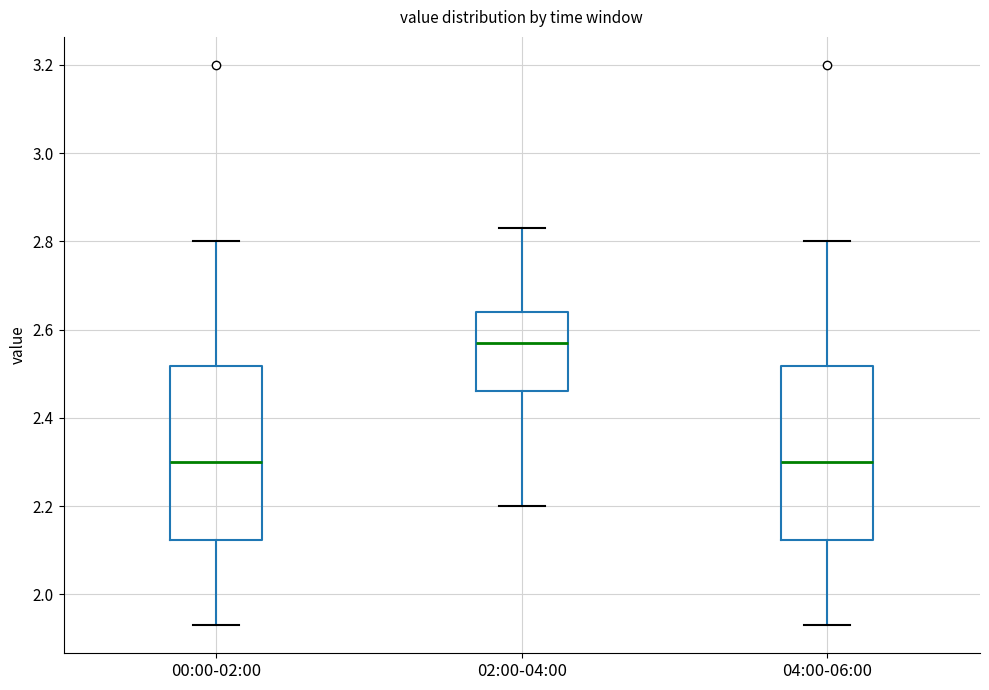

Reading left to right, transcribe this box plot: for each box, give where its median line is, the range the box spans, and where its two whiskers end, as read against the y-axis. The values are not printed on the chart, so give them approximately, as read against the axis.

00:00-02:00: median 2.30, box 2.12 to 2.52, whiskers 1.94 to 2.80
02:00-04:00: median 2.58, box 2.46 to 2.64, whiskers 2.20 to 2.84
04:00-06:00: median 2.30, box 2.12 to 2.52, whiskers 1.94 to 2.80